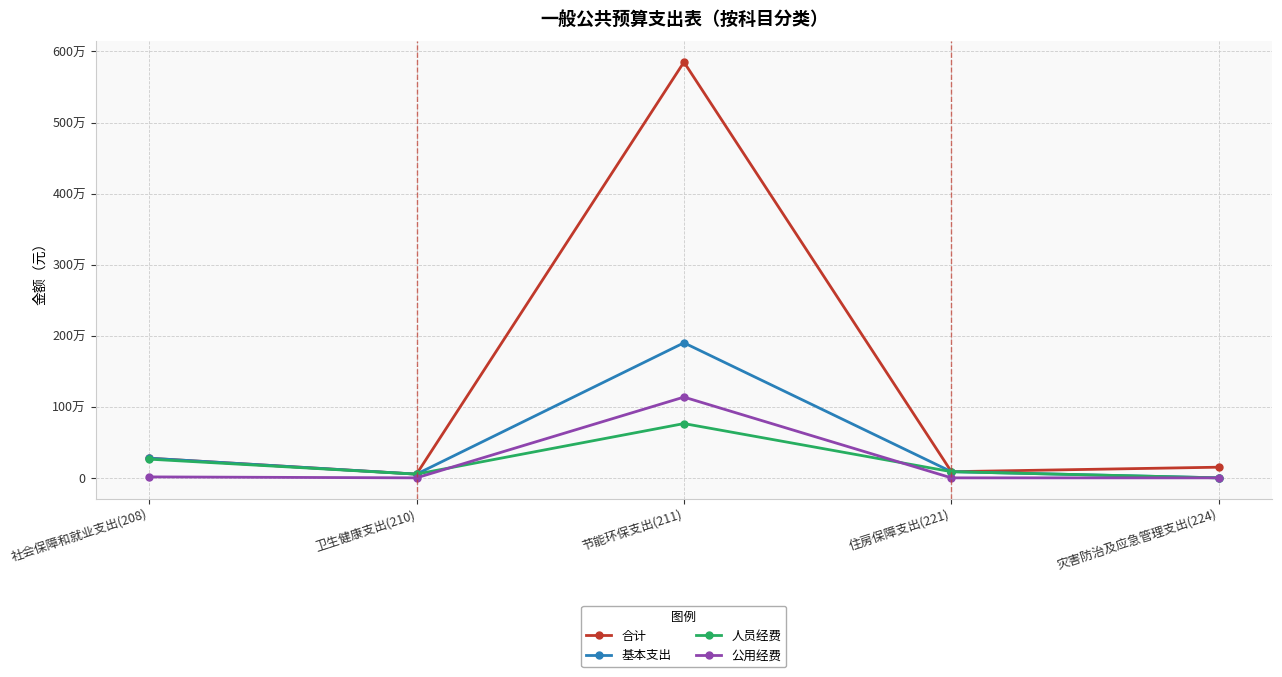

Does the chart have visible grid lines?

Yes